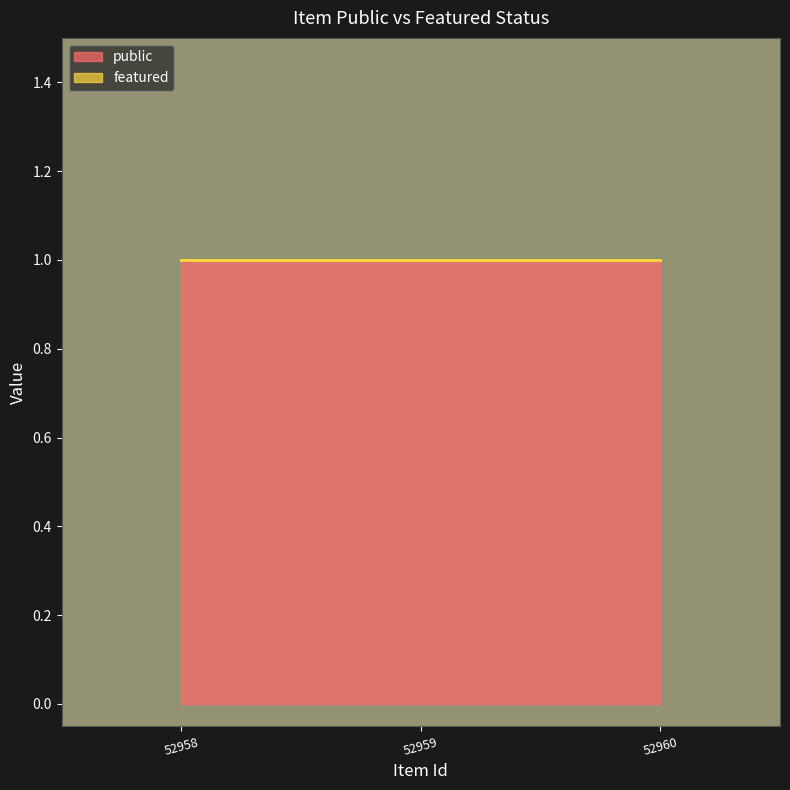

The public series shows 1 at 52960. True or false?

True